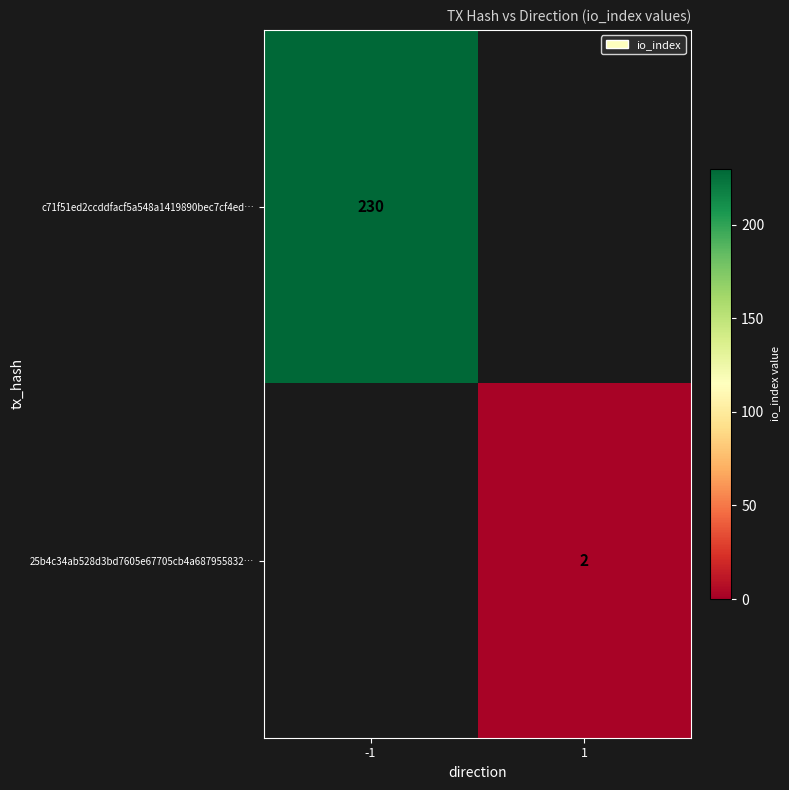

Is it true that 25b4c34ab528d3bd7605e67705cb4a687955832… equals 2 at 1?

True